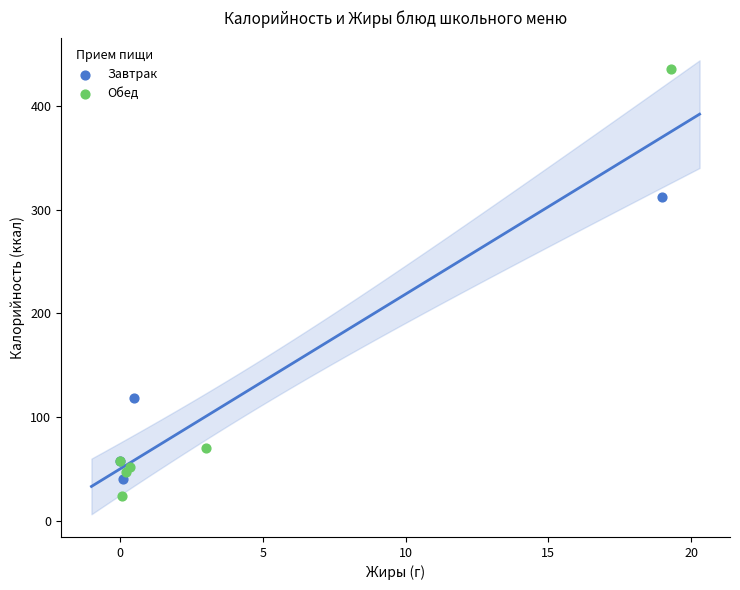

Which series contains the highest Y value?

Обед